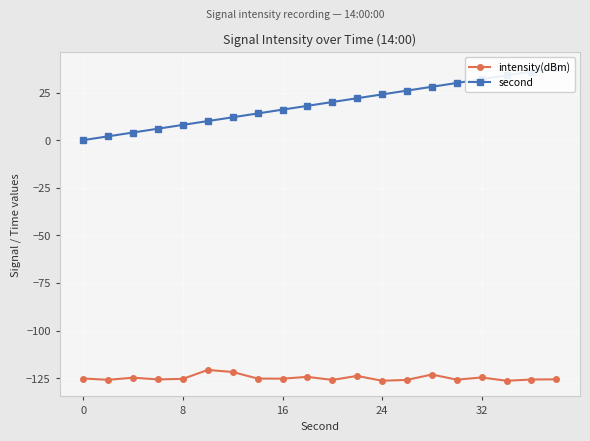

Which series has the largest total across all categories?

second